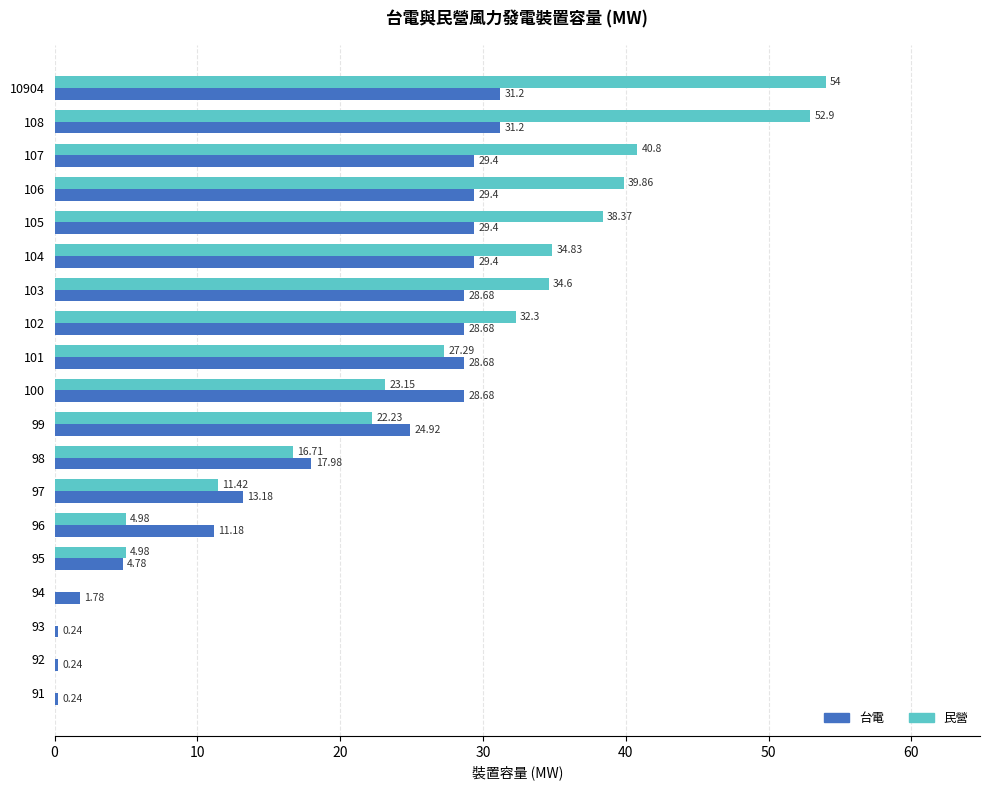

How many values in the 民營 series exceed 23?

10